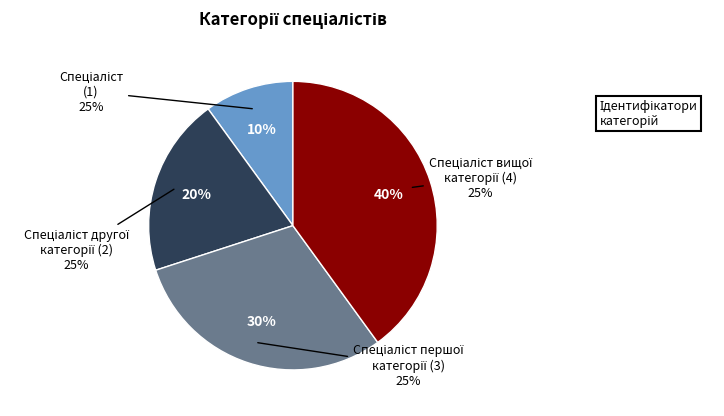

How many slices are in this pie chart?

4